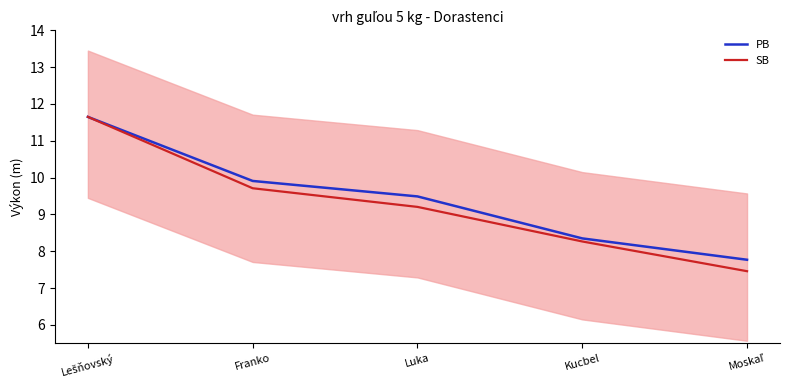

True or false: PB and SB cross at least once.

False